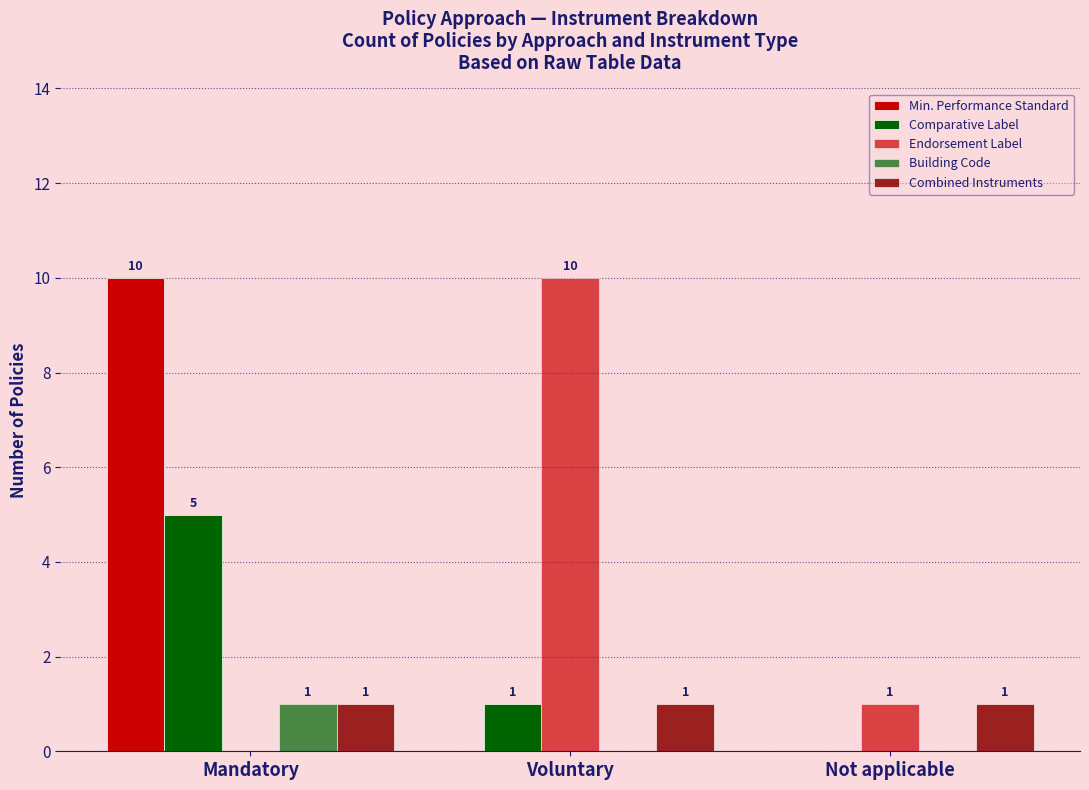

At which label does Comparative Label first exceed 1?

Mandatory